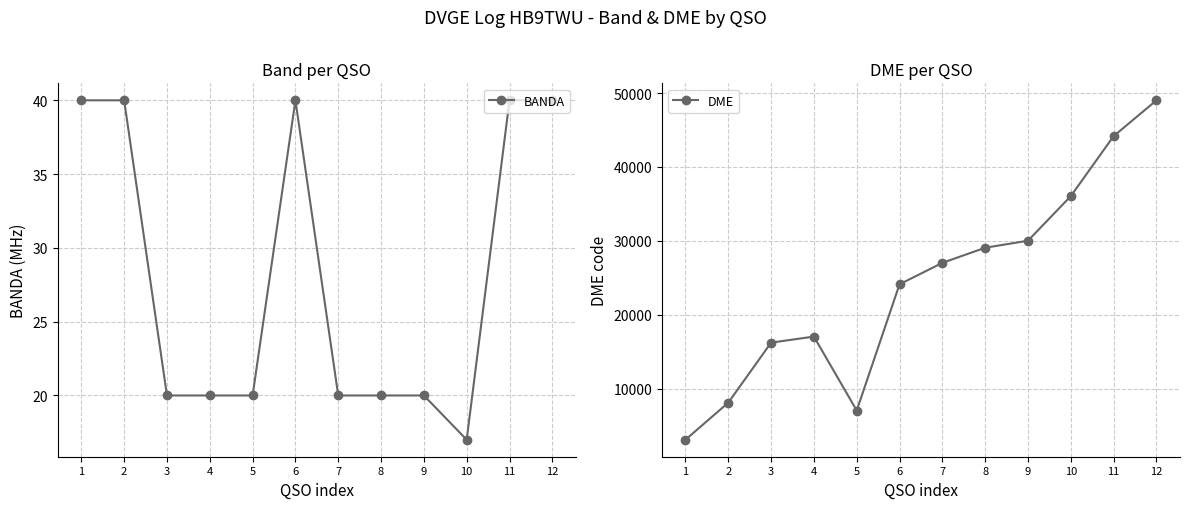

What is the highest value of the BANDA series?

40